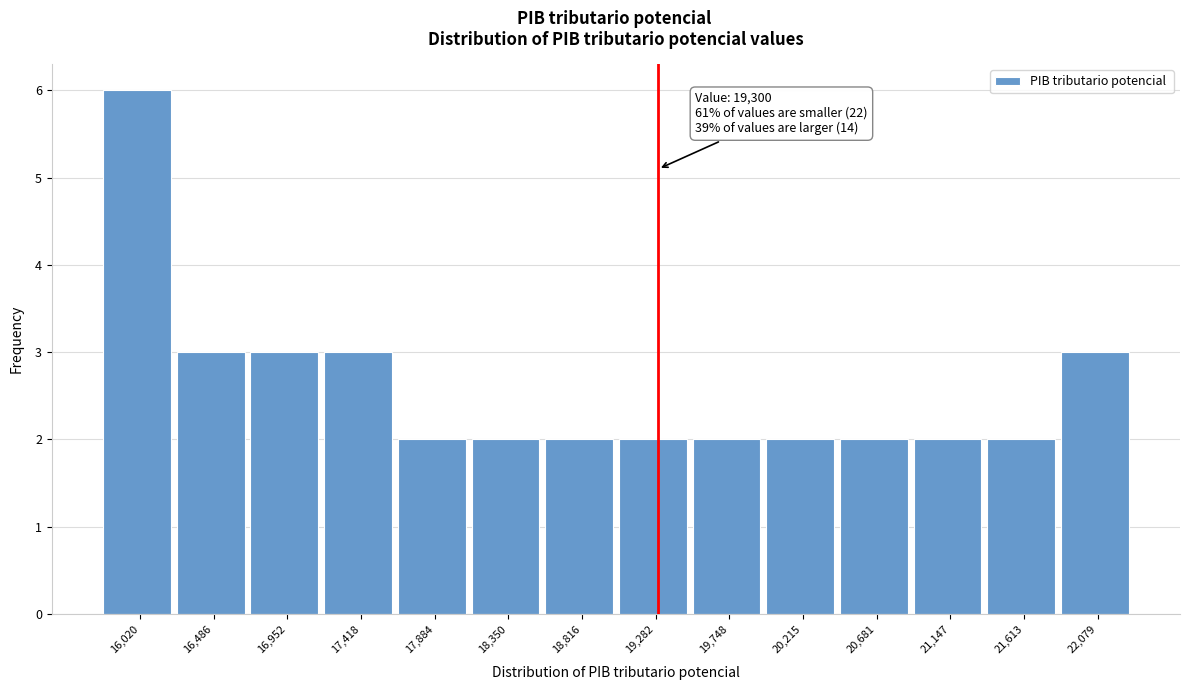

Over which range of the x-axis is the bar tallest?

15800 to 16250